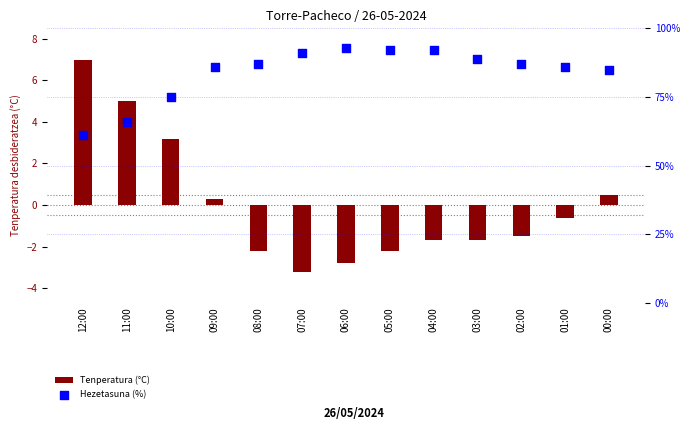

What are all the series names shown in the legend?

Tenperatura (°C), Hezetasuna (%)